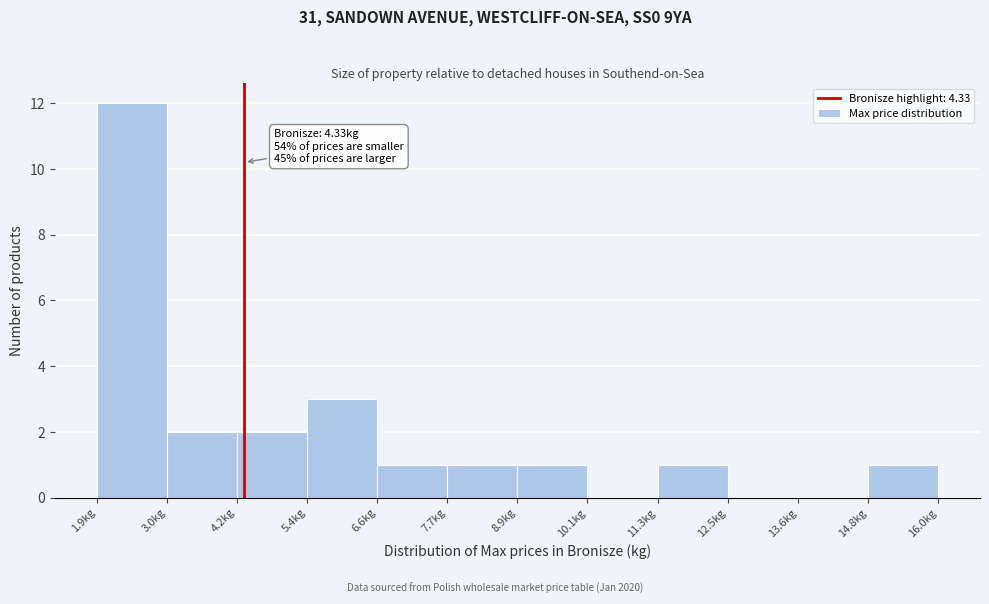

Which range on the x-axis has the tallest bar?

1.8 to 3.0